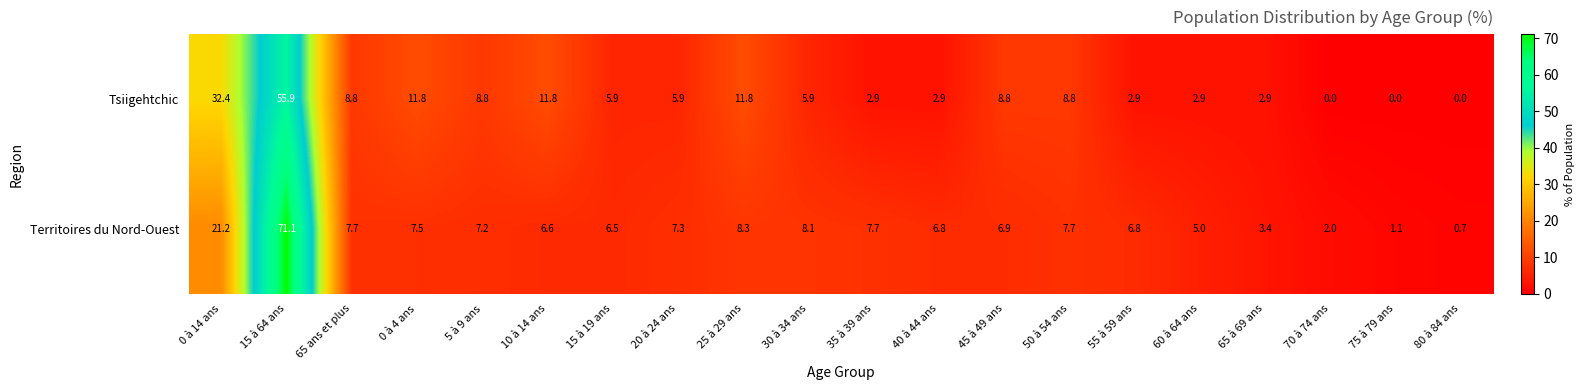

Count the number of data series in this chart.

2